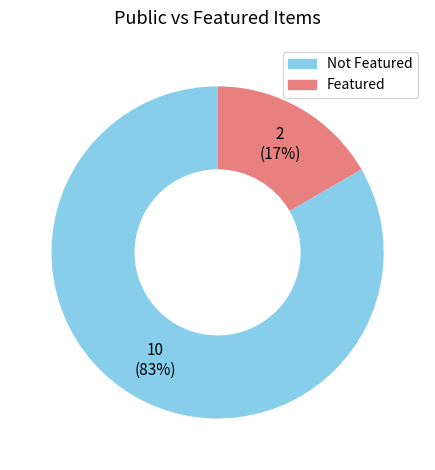

Is there a majority slice in this chart?

Yes